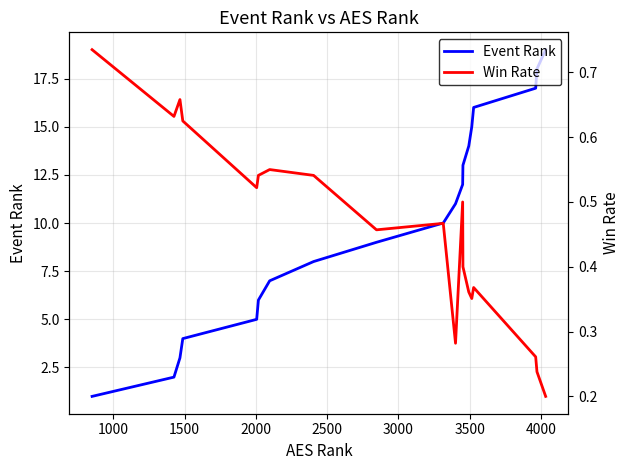

Reading left to right, transcribe all the data shown in this chart.

Event Rank: 1.0	2.0	3.0	4.0	5.0	6.0	7.0	8.0	9.0	10.0	11.0	12.0	13.0	14.0	15.0	16.0	17.0	18.0	19.0
Win Rate: 0.7	0.6	0.7	0.6	0.5	0.5	0.6	0.5	0.5	0.5	0.3	0.5	0.4	0.4	0.4	0.4	0.3	0.2	0.2